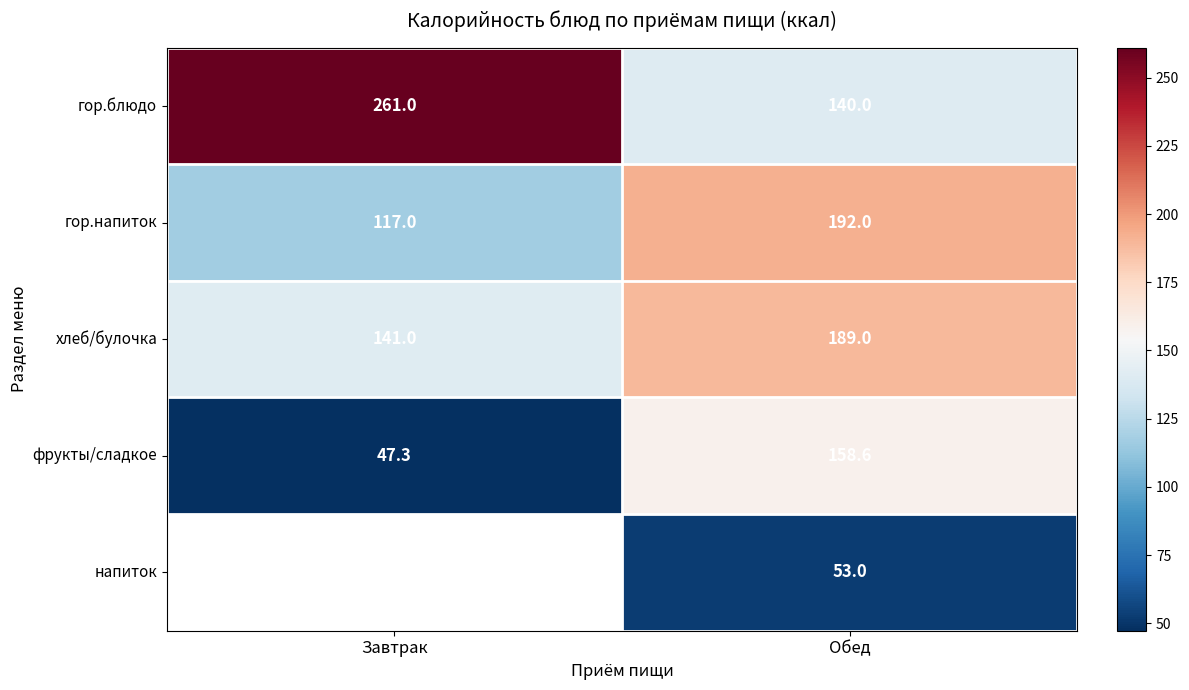

True or false: гор.блюдо has a value of 363.8 at Завтрак.

False